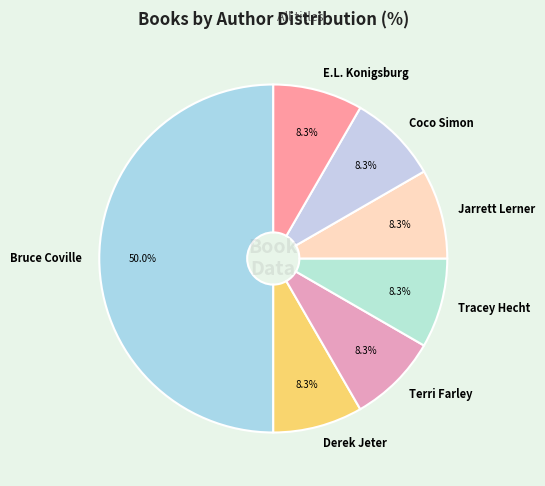

What percentage is NOT represented by E.L. Konigsburg?

91.7%